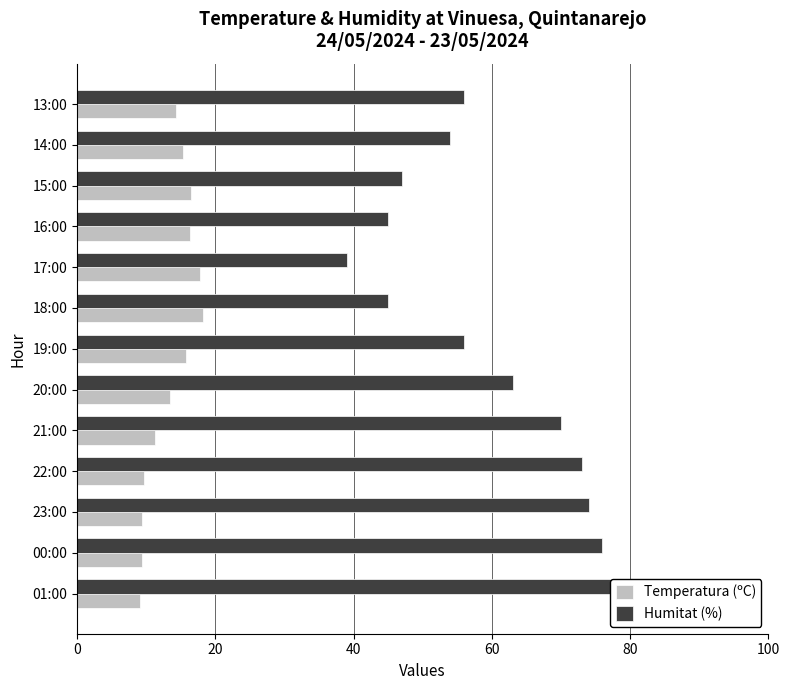

What is the difference between the second highest and minimum values in the Temperatura (ºC) series?

8.7